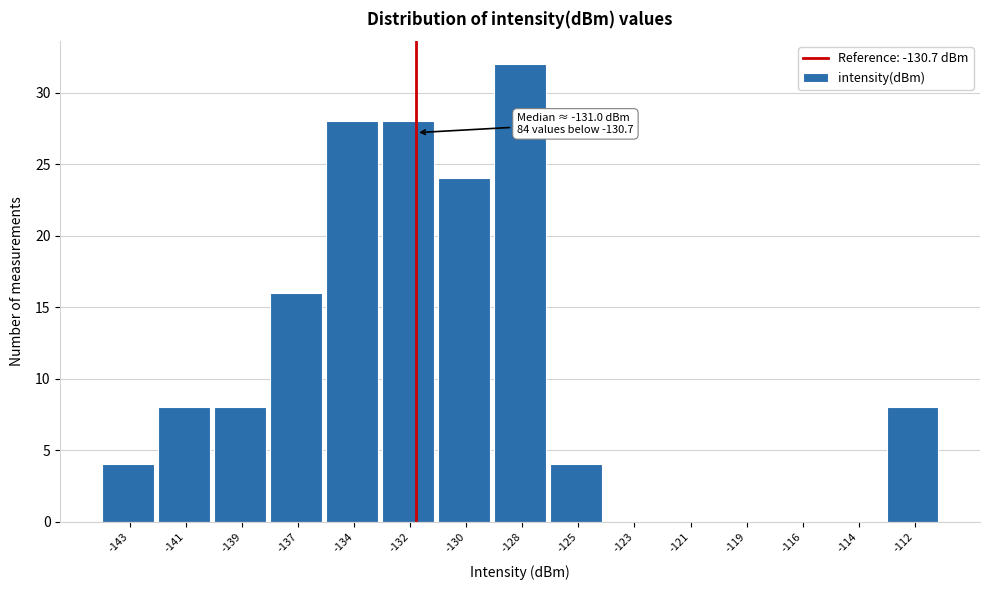

Reading right to left, transcribe all the data shown in this chart.

-112=8	-114=0	-116=0	-119=0	-121=0	-123=0	-125=4	-128=32	-130=24	-132=28	-134=28	-137=16	-139=8	-141=8	-143=4